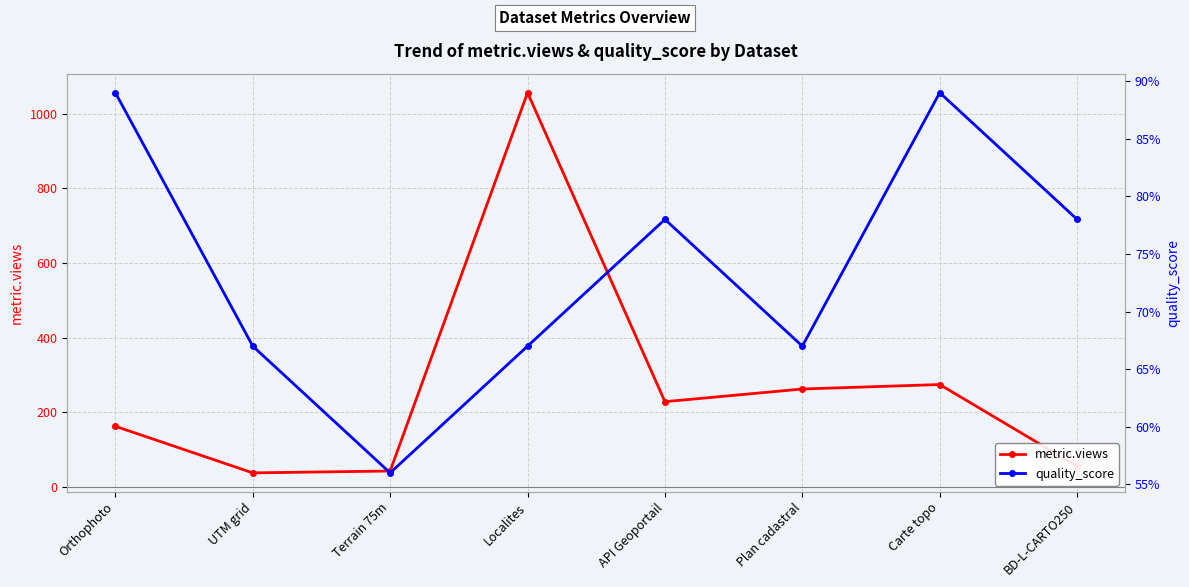

What is the sum of all quality_score values?

5.9